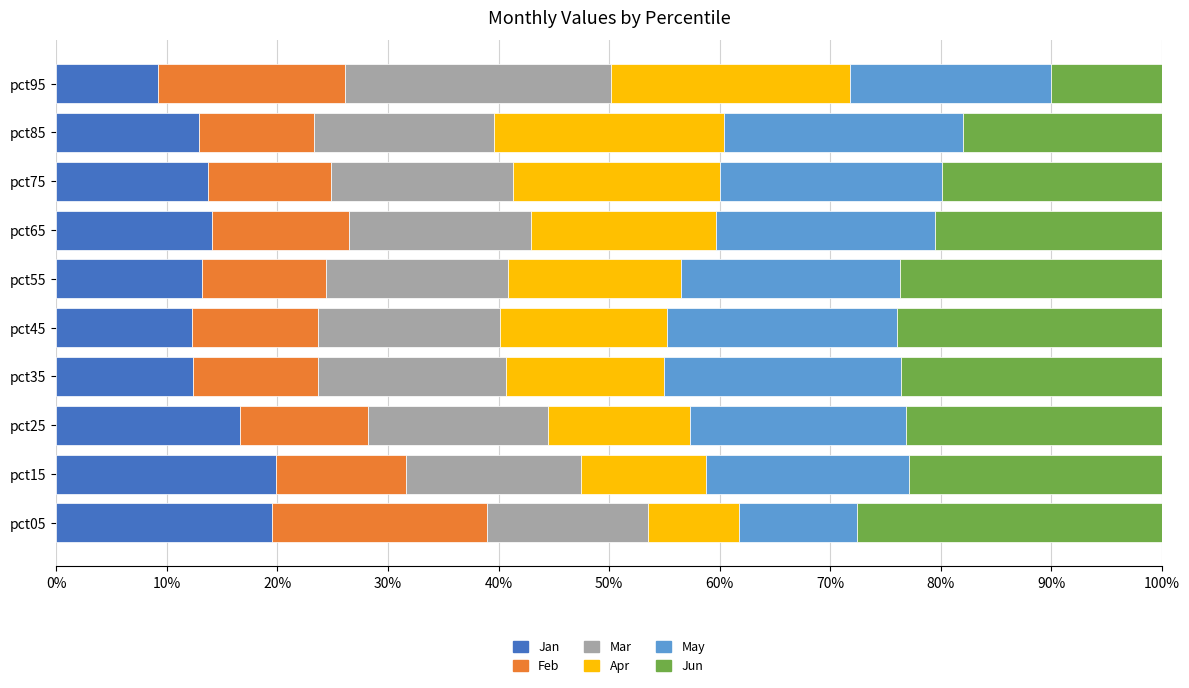

Is it true that Jan equals 12.9 at pct85?

True